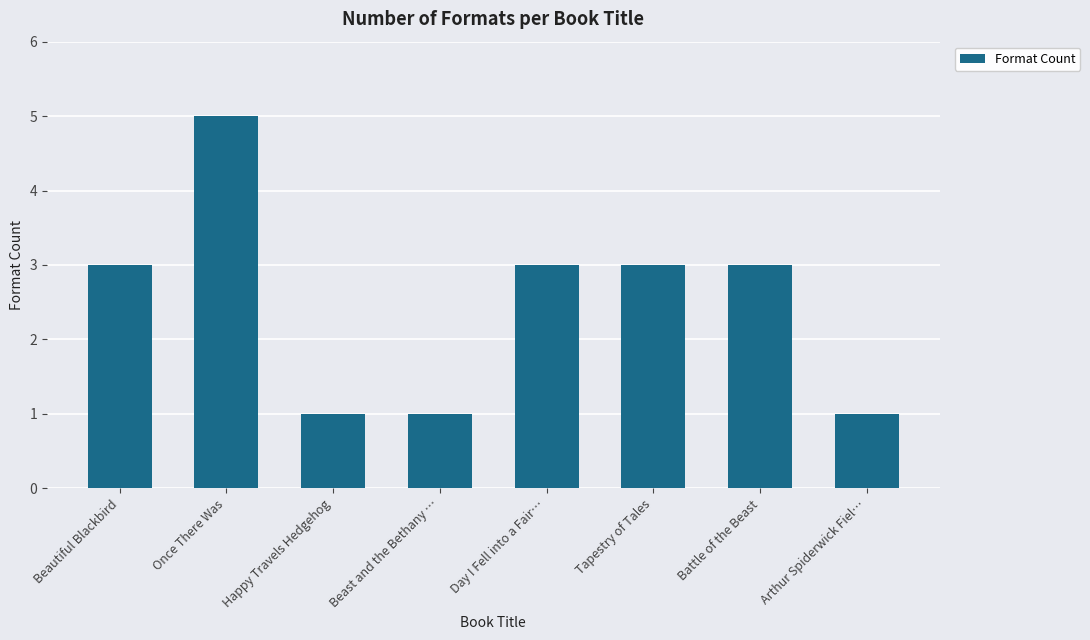

Reading right to left, transcribe all the data shown in this chart.

Arthur Spiderwick Fiel…=1	Battle of the Beast=3	Tapestry of Tales=3	Day I Fell into a Fair…=3	Beast and the Bethany …=1	Happy Travels Hedgehog=1	Once There Was=5	Beautiful Blackbird=3